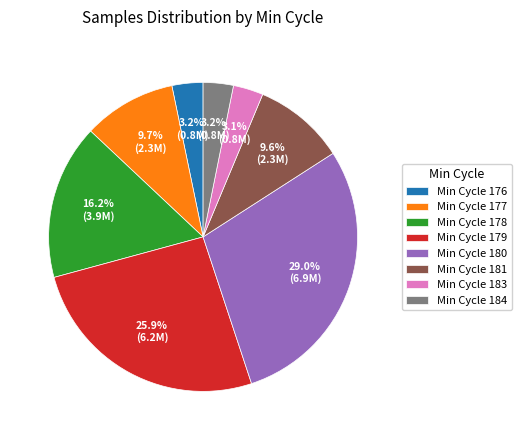

Which category has the biggest portion of the pie?

Min Cycle 180